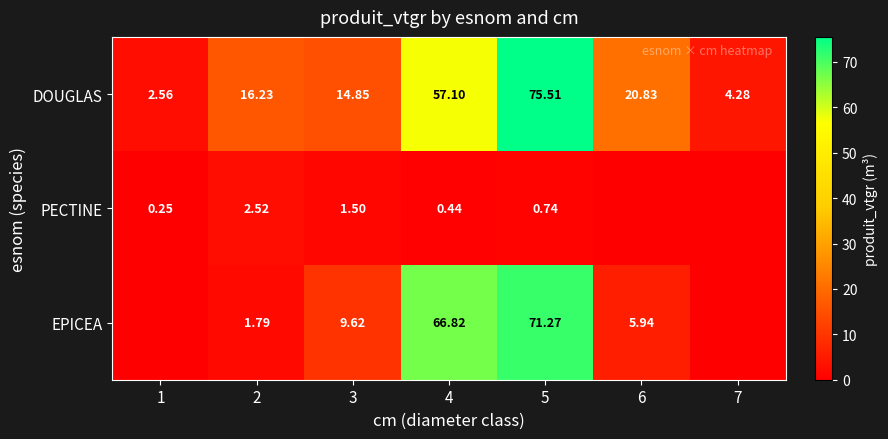

Between 3 and 5, which series saw the biggest shift?

EPICEA